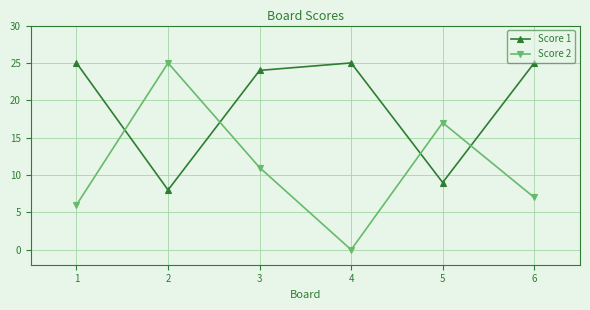

True or false: Score 1 and Score 2 intersect in this chart.

True